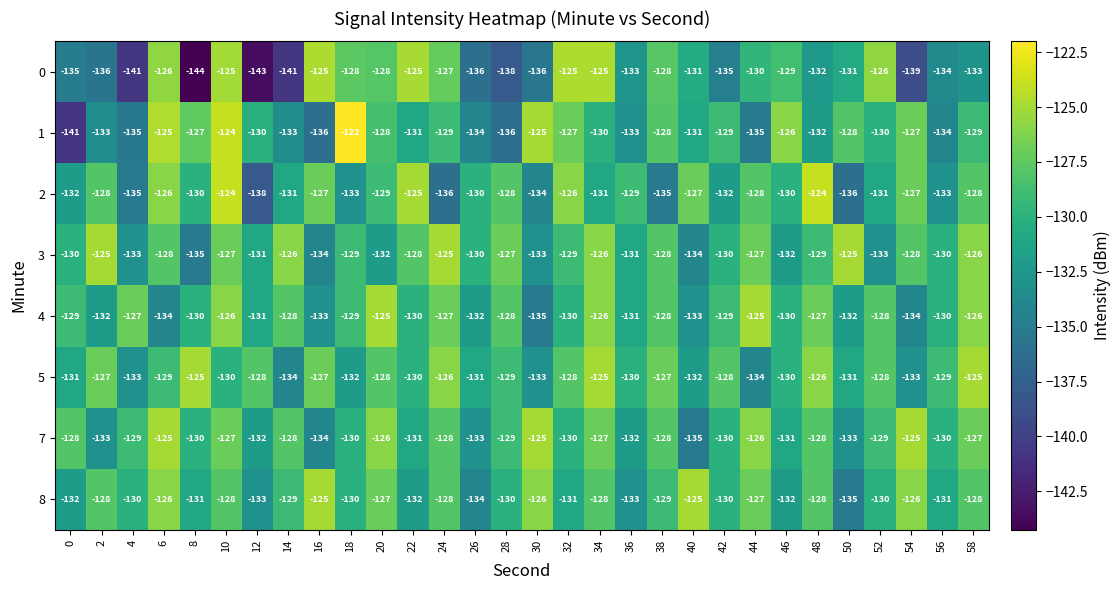

At which label is 8 closest to -130?

4